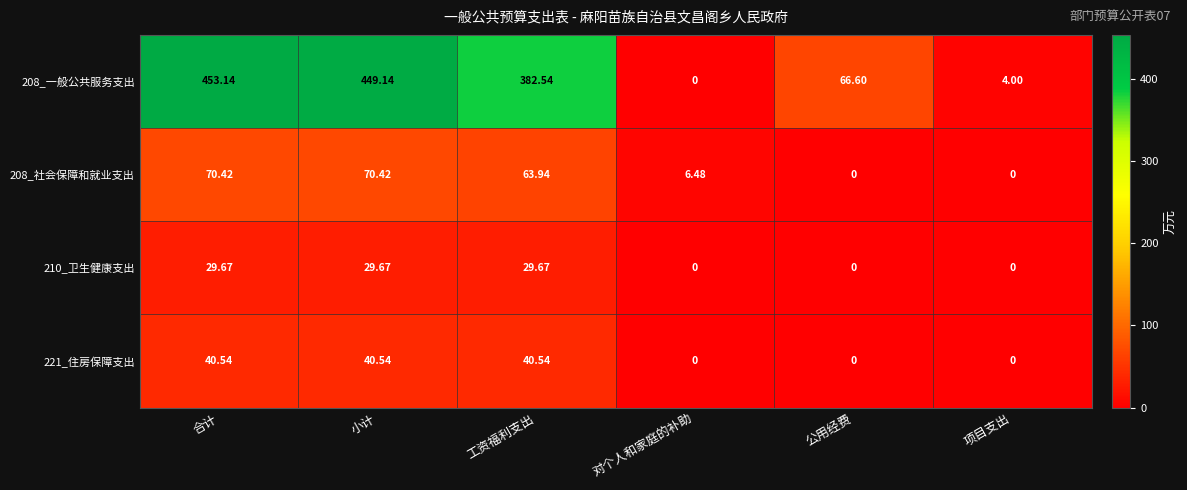

Where does the 208_一般公共服务支出 series first go above 382?

合计